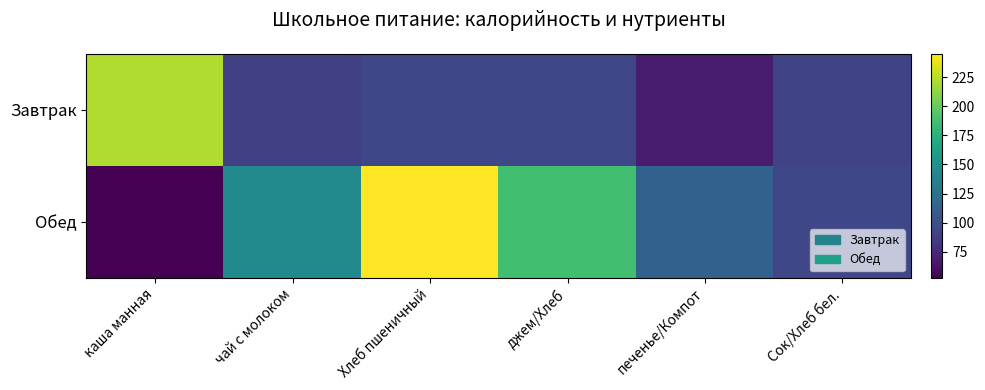

Count the number of categories in the chart.

6